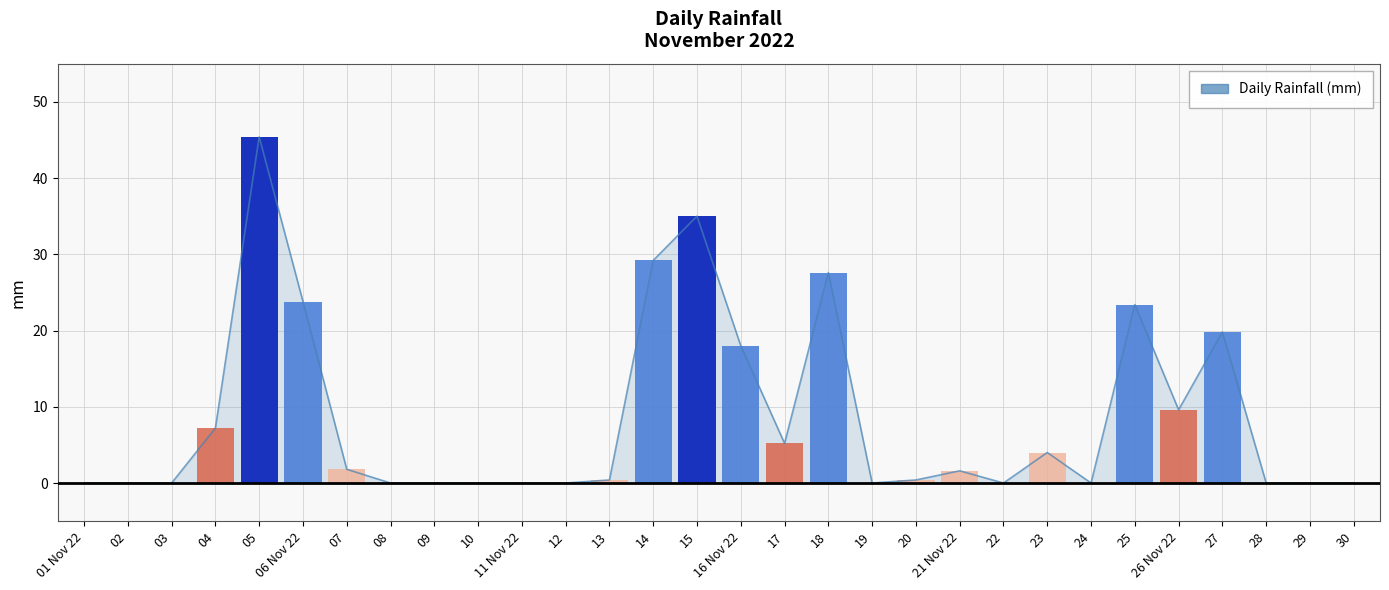

Between 15 and 20, which is larger?

15